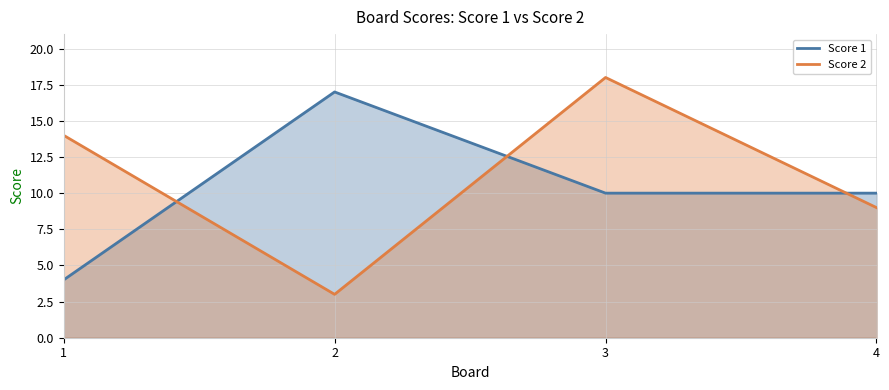

Which series has the largest total across all categories?

Score 2